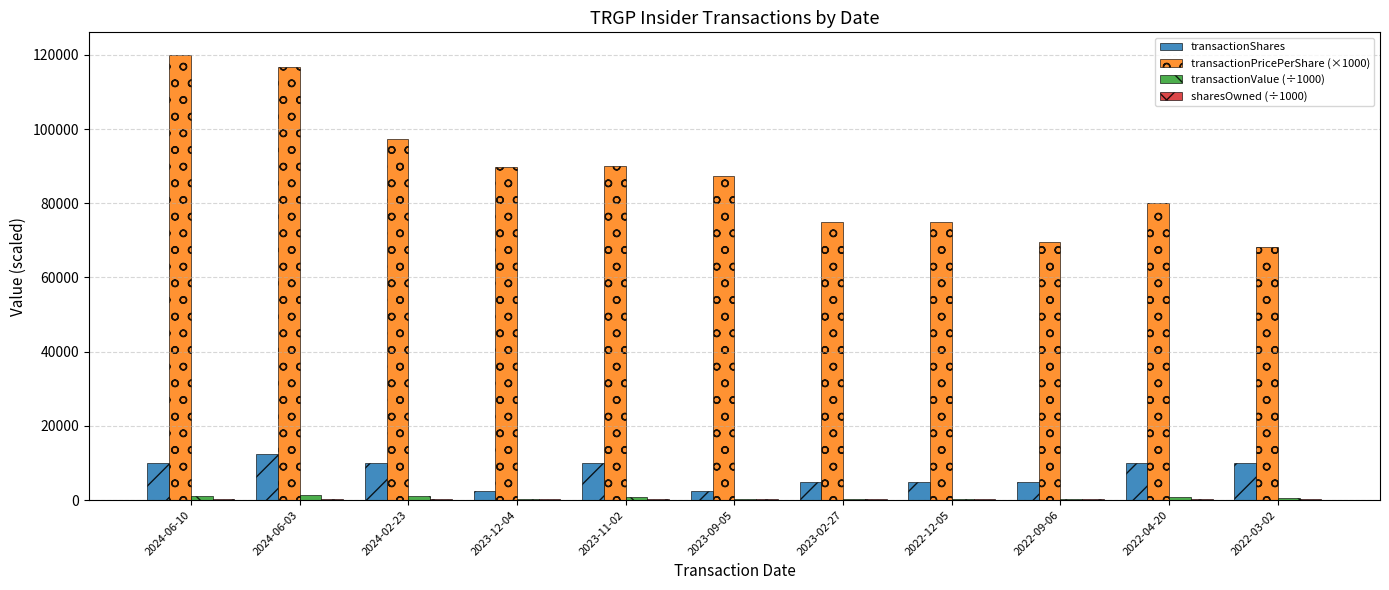

The value of transactionShares at 2024-06-10 is 10000.0. True or false?

True